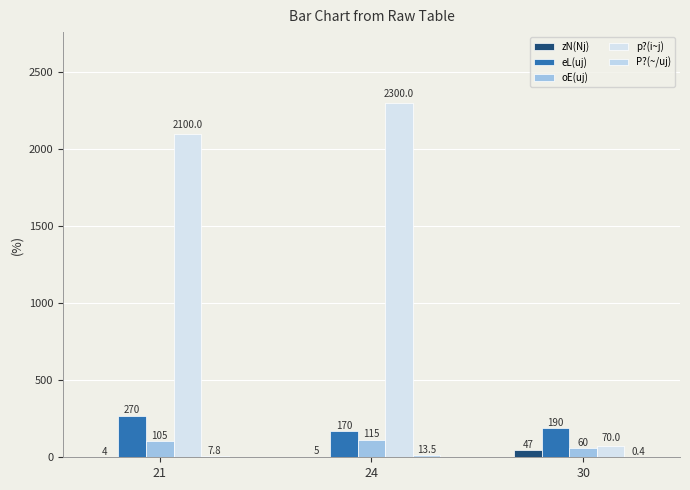

Reading left to right, extract all data points from this chart.

zN(Nj): 21=4.0	24=5.0	30=47.0
eL(uj): 21=270.0	24=170.0	30=190.0
oE(uj): 21=105.0	24=115.0	30=60.0
p?(i~j): 21=2100.0	24=2300.0	30=70.0
P?(~/uj): 21=7.8	24=13.5	30=0.4